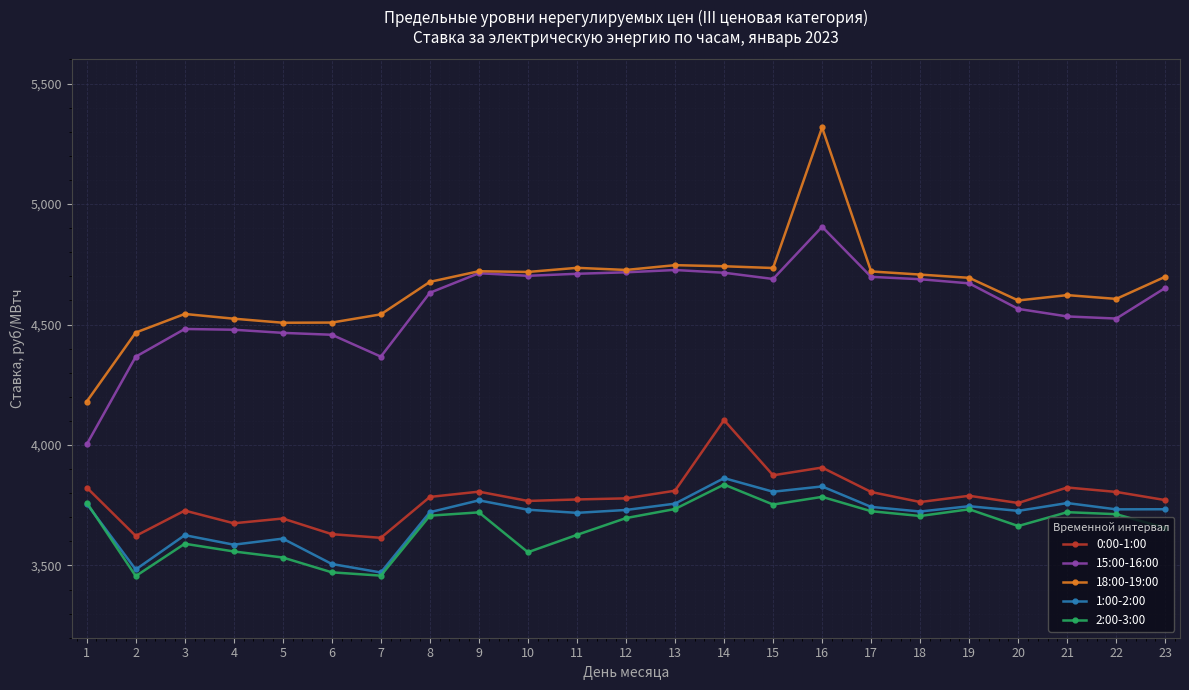

Is this an area chart (filled region under the line)?

No